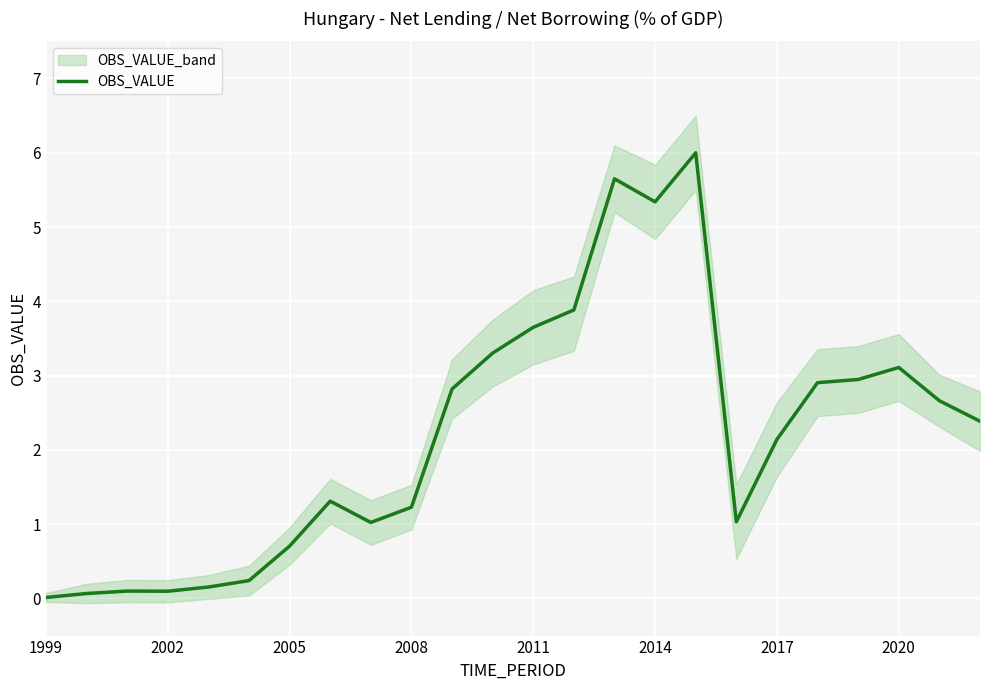

What is the value of the 13th point from the left?

3.7